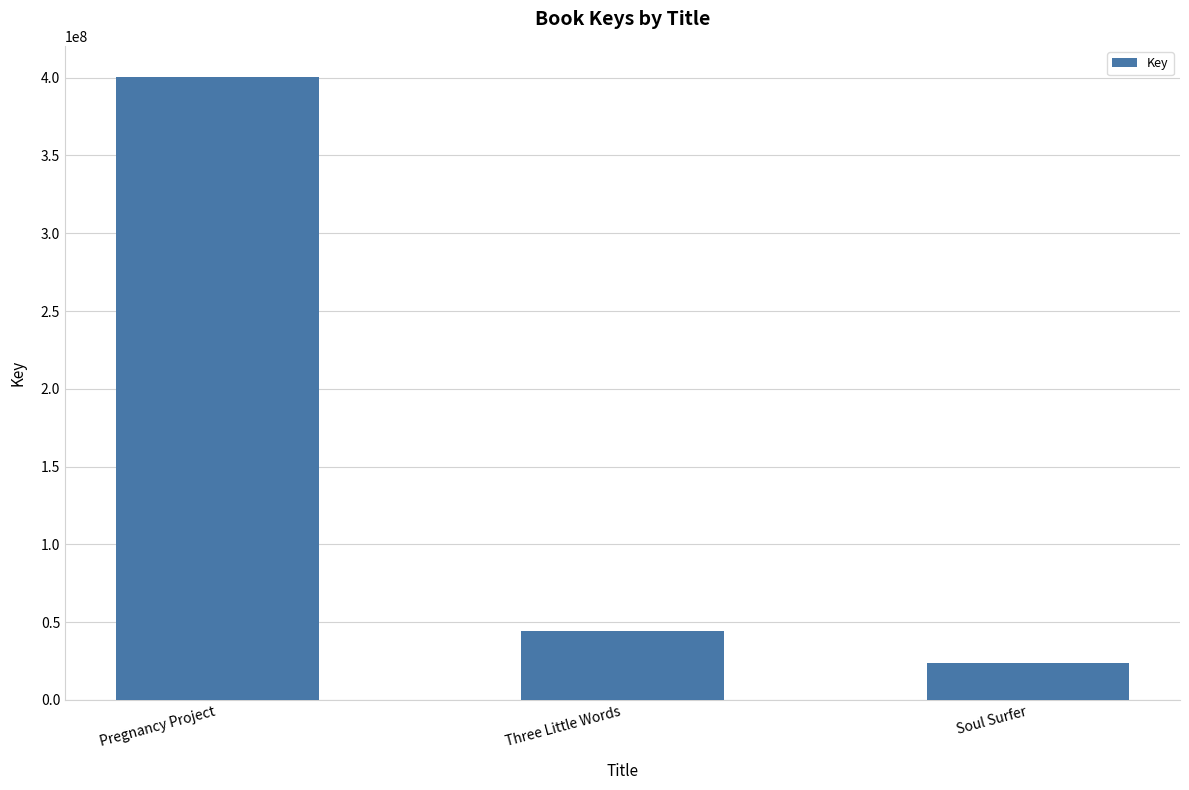

Read the value at Pregnancy Project.

400436271